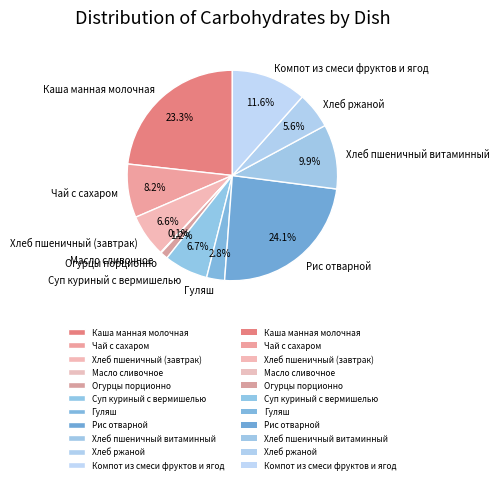

To the nearest percent, what is the difference between the Чай с сахаром and Компот из смеси фруктов и ягод slice percentages?

3%